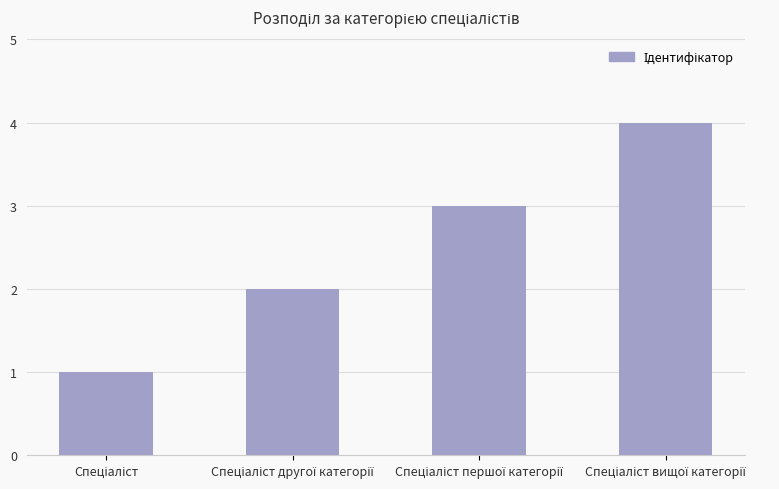

Are the bars horizontal?

No